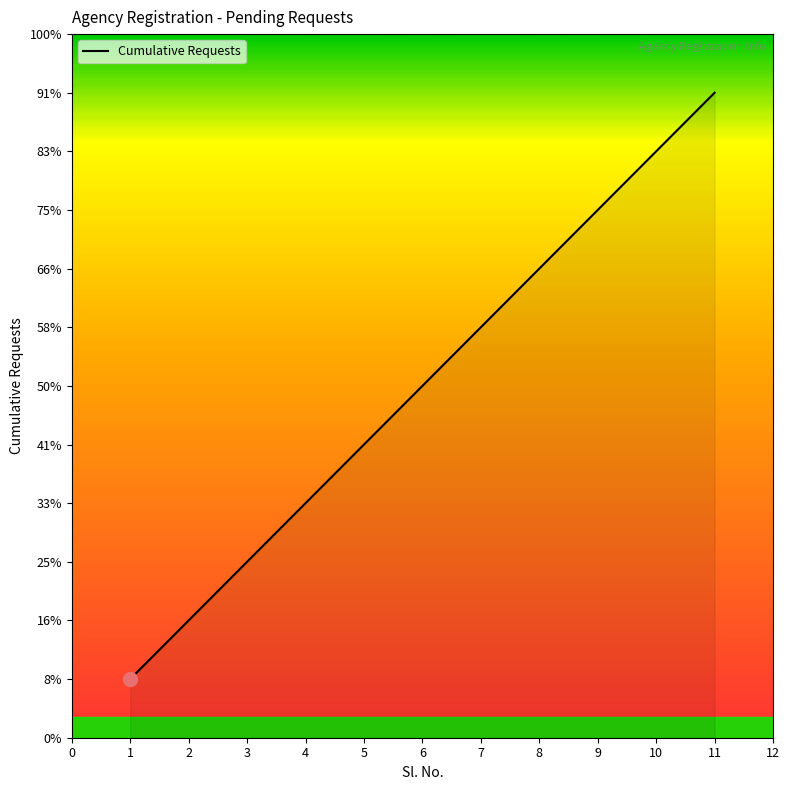

Does the chart have visible grid lines?

No